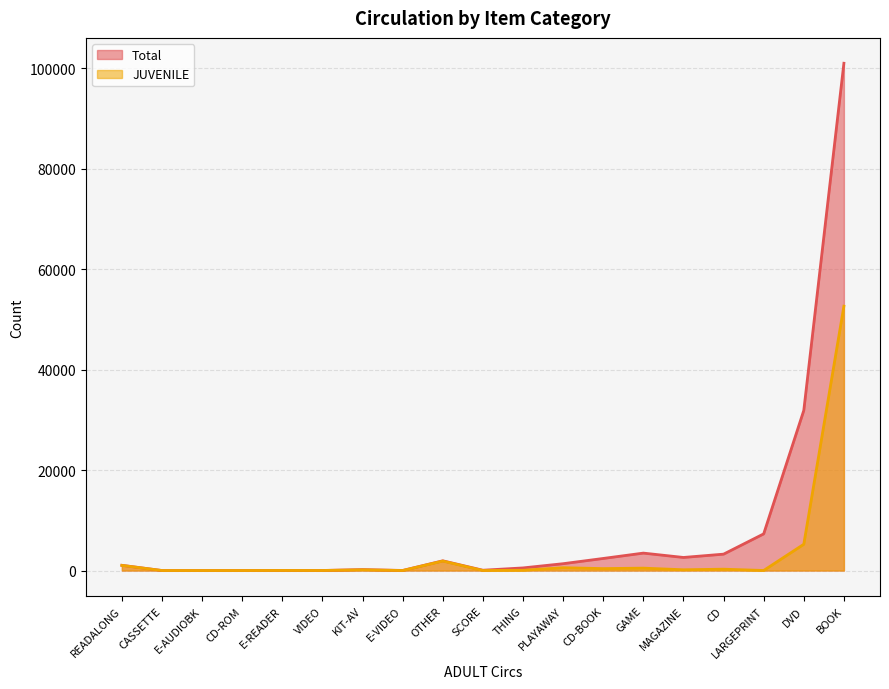

True or false: JUVENILE and Total intersect in this chart.

False